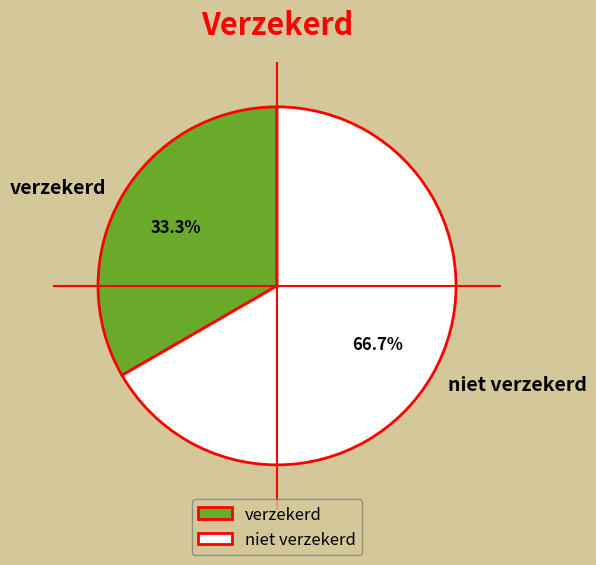

How many segments does this pie chart have?

2